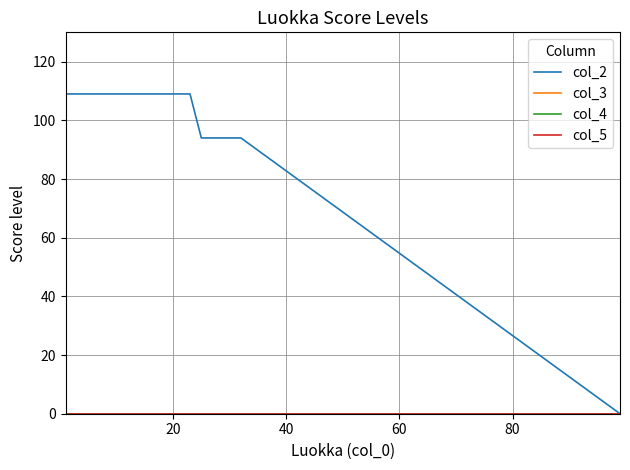

True or false: col_4 and col_2 cross at least once.

False